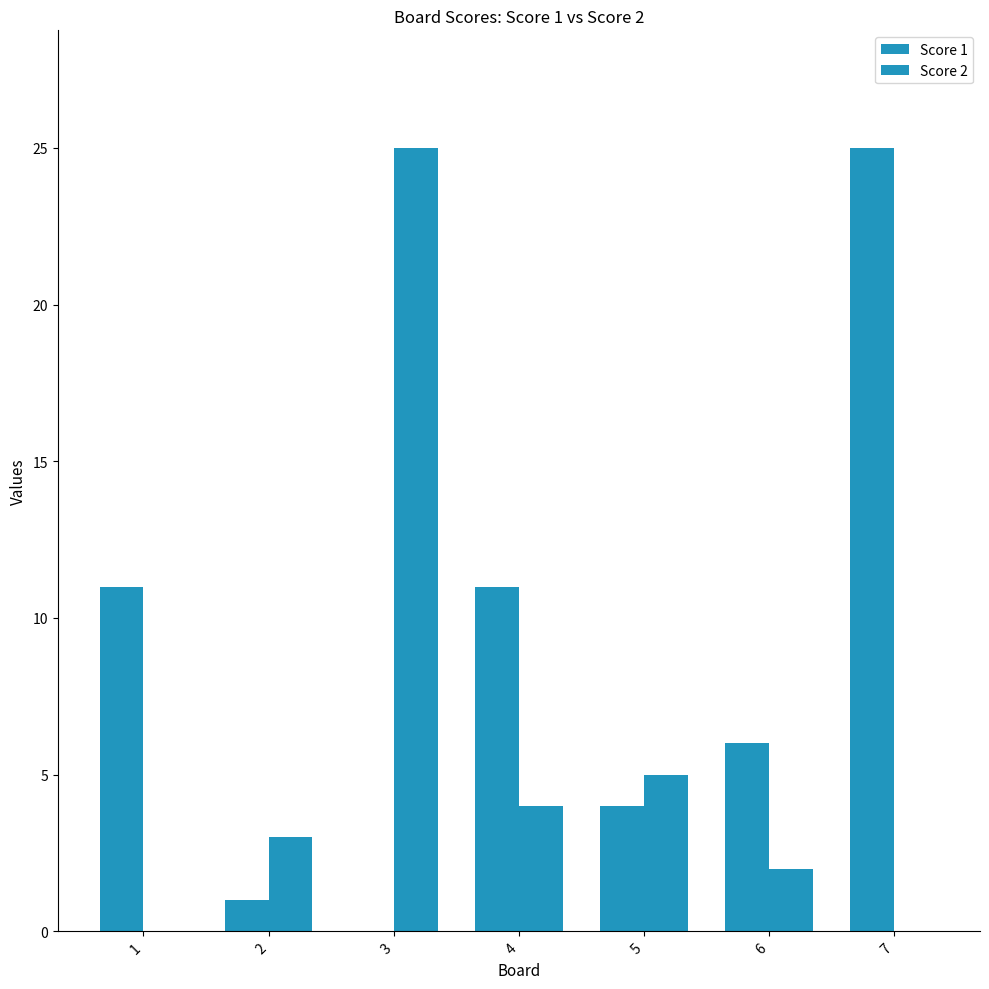

At how many categories does at least one series exceed 21?

2